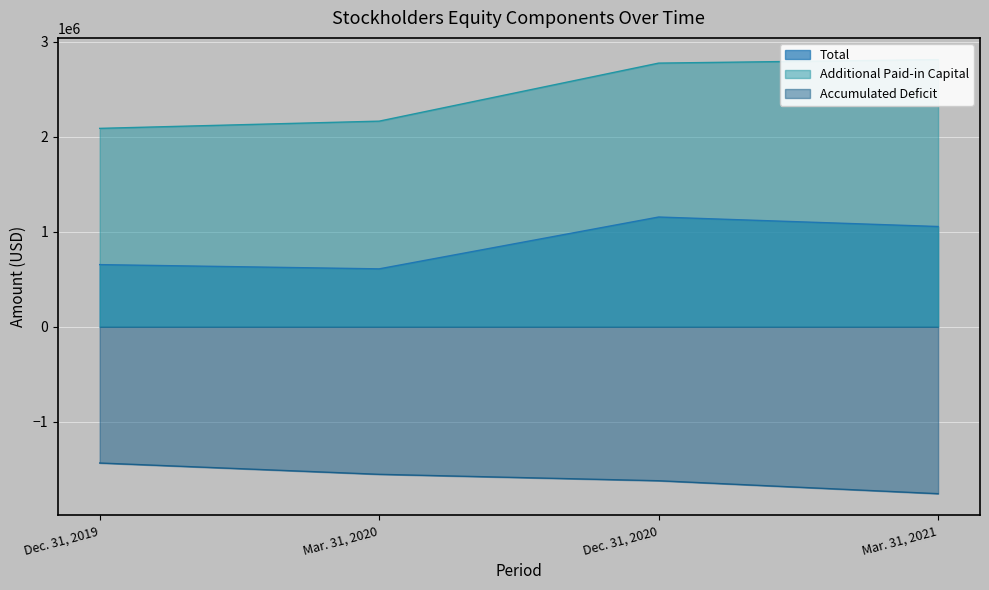

Rank the series by their average value, from highest to lowest.

Additional Paid-in Capital, Total, Accumulated Deficit